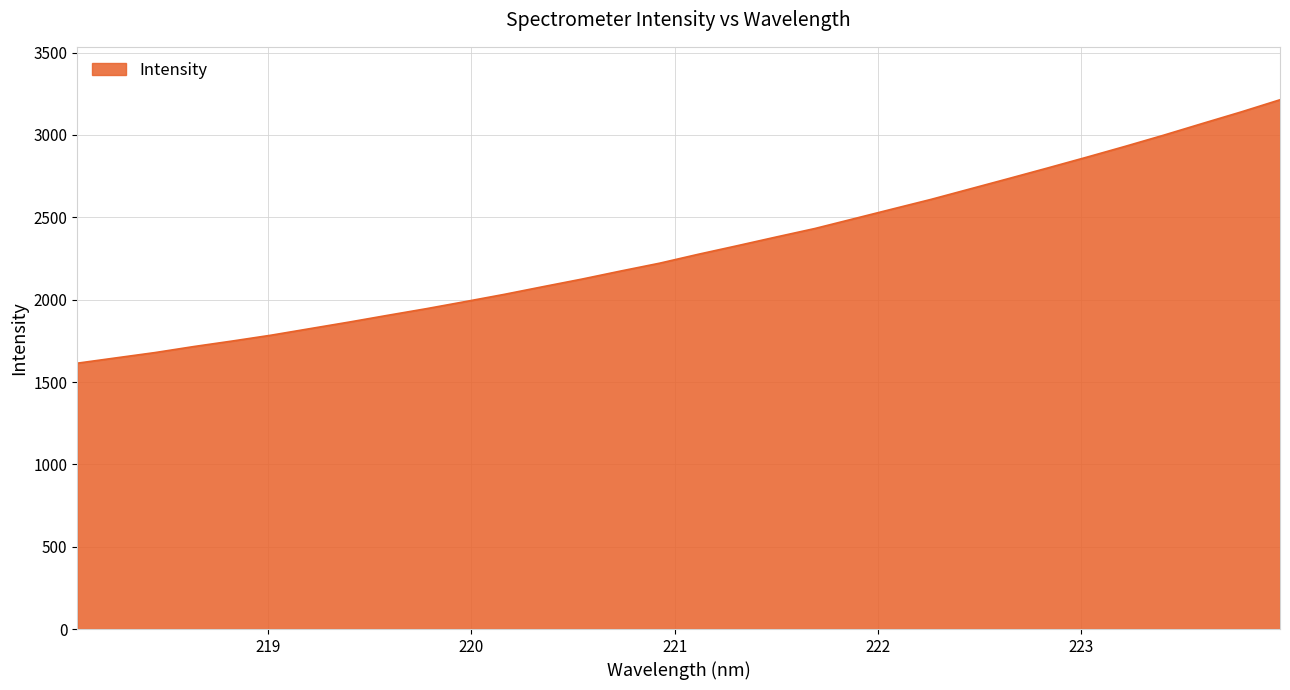

What is the minimum value shown in the chart?

1614.3